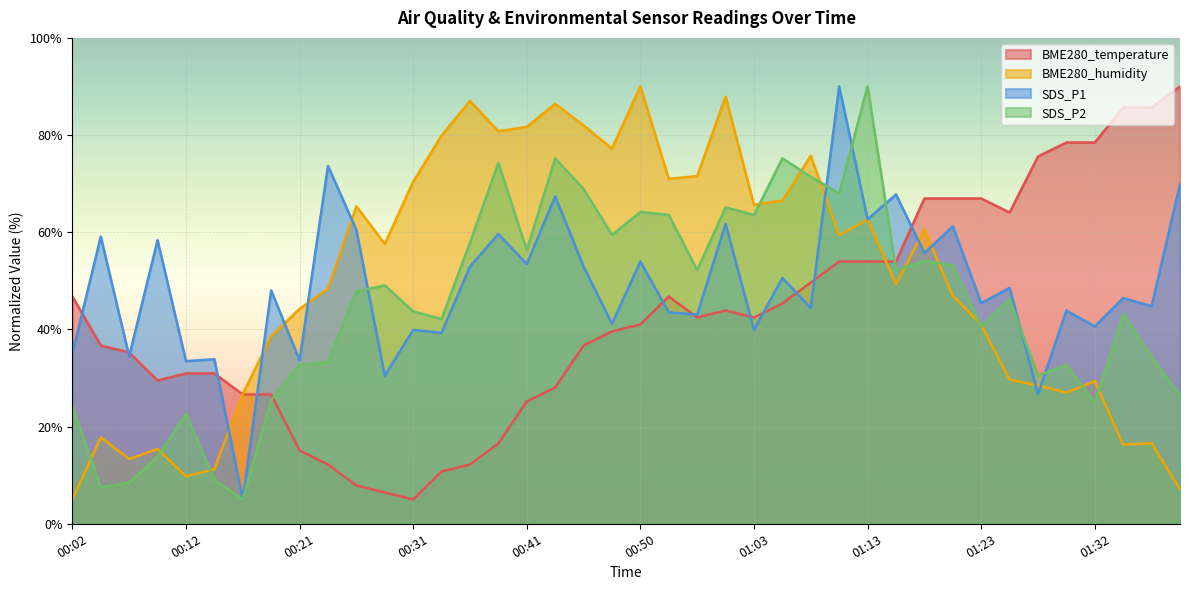

At which category does BME280_temperature reach its first local peak?

00:53